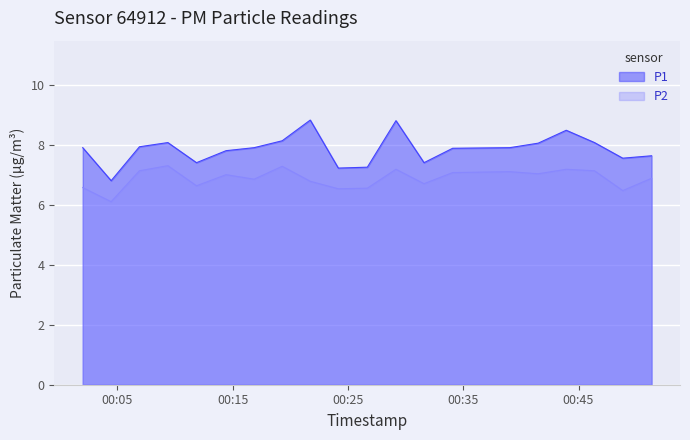

What is the spread (max minus min) of values at 2023-08-08T00:31:36?

0.7